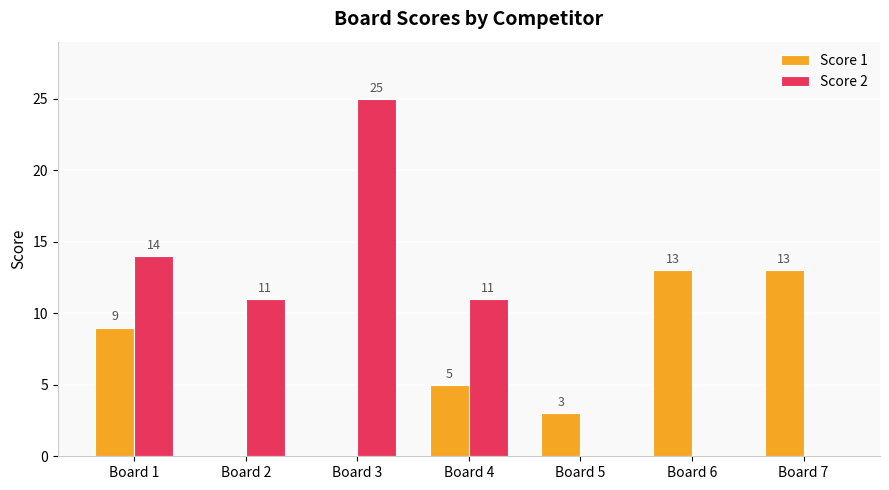

Reading left to right, what are all the values shown in this chart?

Score 1: Board 1=9	Board 2=0	Board 3=0	Board 4=5	Board 5=3	Board 6=13	Board 7=13
Score 2: Board 1=14	Board 2=11	Board 3=25	Board 4=11	Board 5=0	Board 6=0	Board 7=0